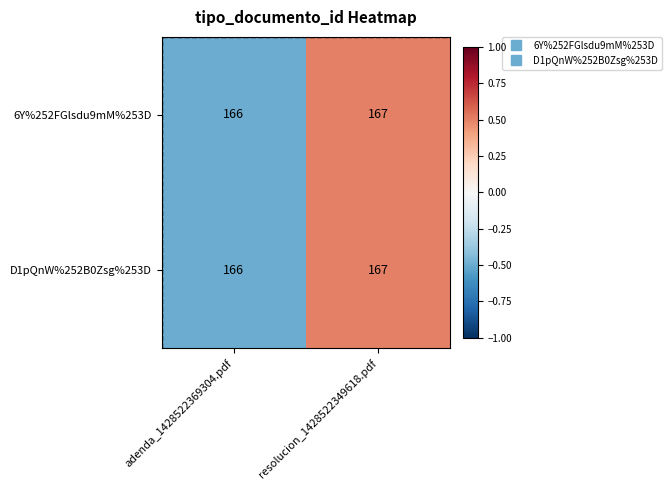

Is the value of D1pQnW%252B0Zsg%253D at resolucion_1428522349618.pdf greater than the value of 6Y%252FGlsdu9mM%253D at adenda_1428522369304.pdf?

Yes